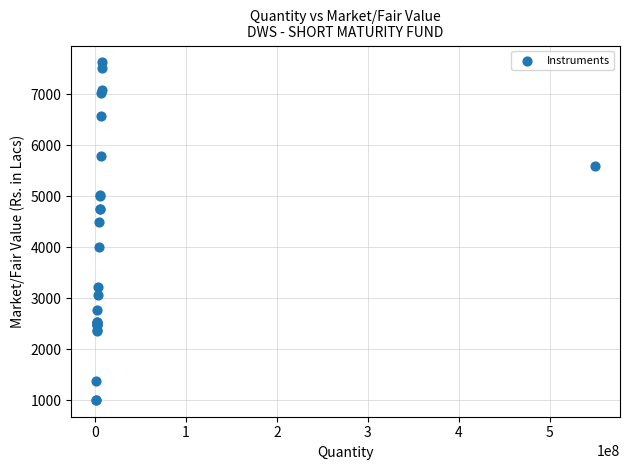

What Y value in the scatter plot is closest to 4315?

4499.8